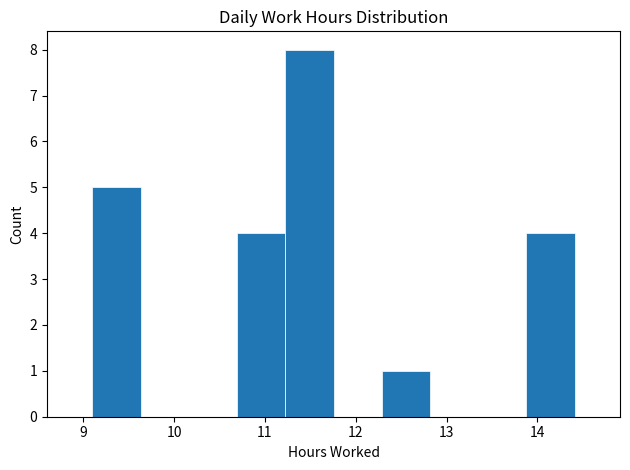

Over which range of the x-axis is the bar tallest?

11.2 to 11.8